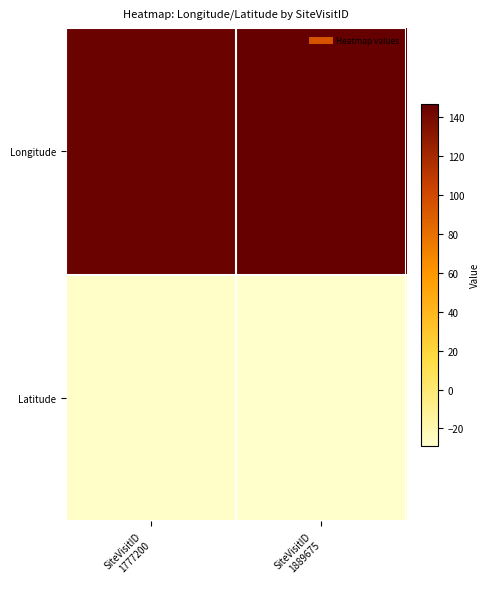

Which has a higher value, SiteVisitID
1777200 or SiteVisitID
1889675?

SiteVisitID
1889675